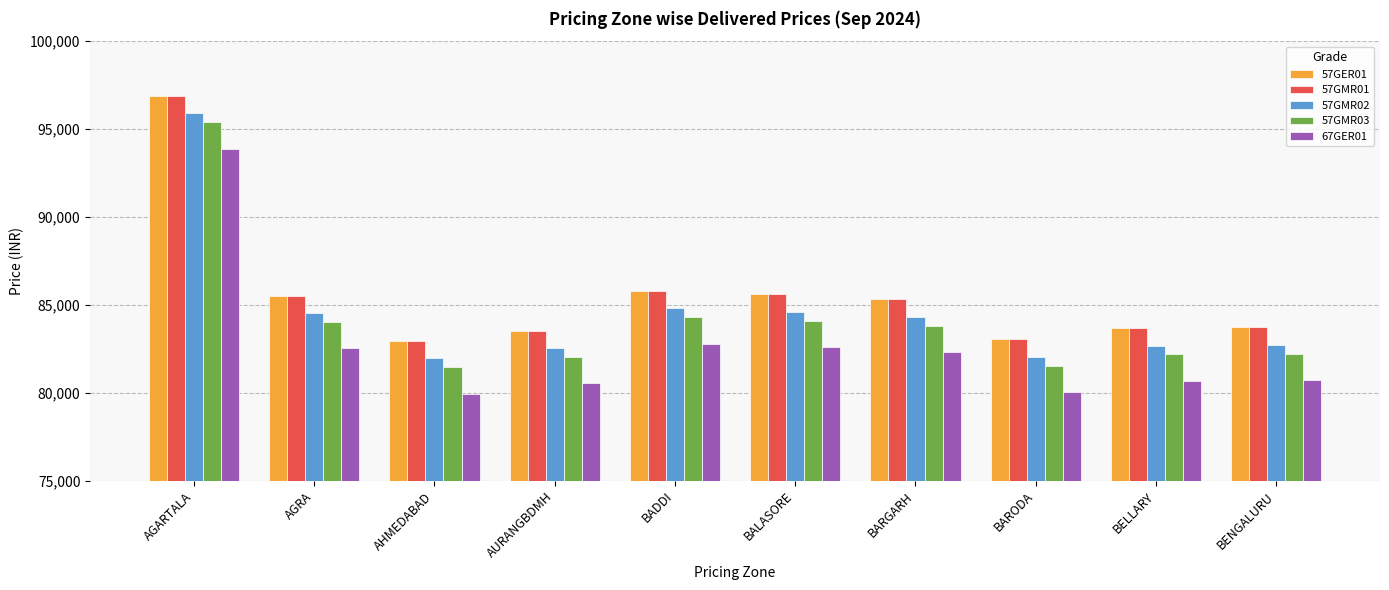

Which category has the highest value in the 57GER01 series?

AGARTALA